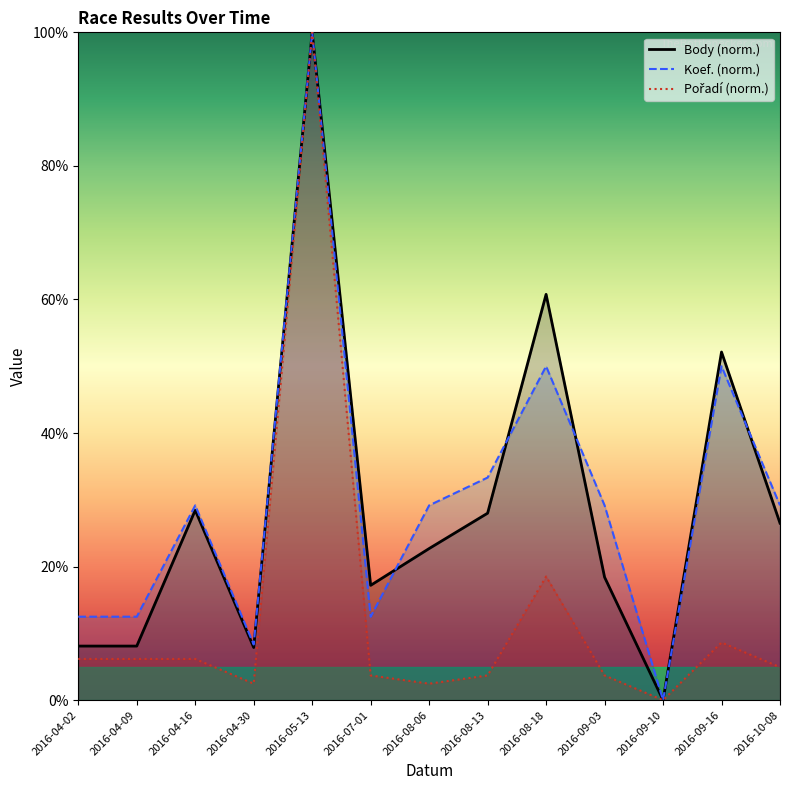

What is the average value of the Koef. series?

30.4